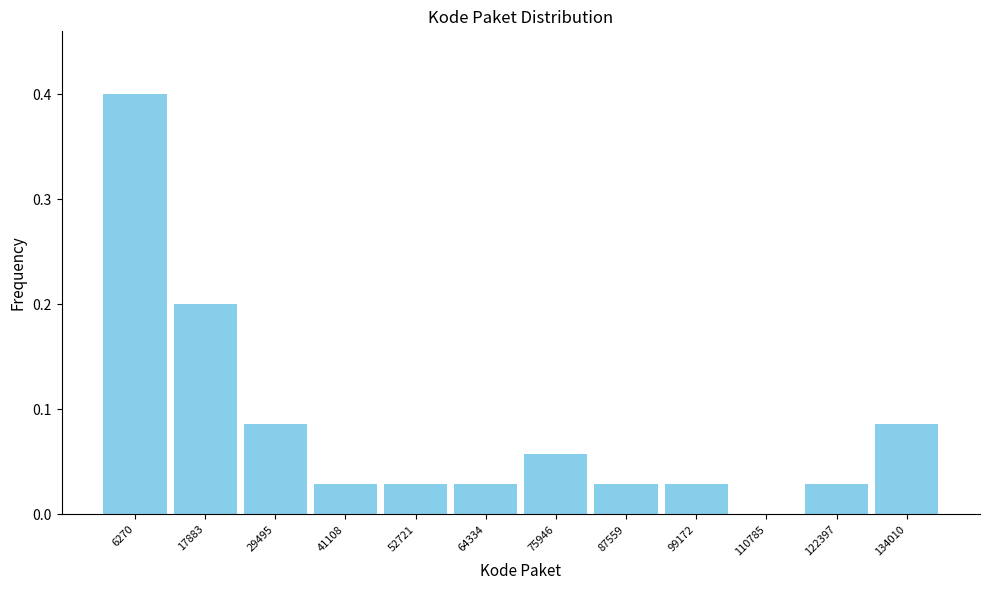

Reading left to right, list every bar in this chart as the range it spans on the x-axis followed by its height. Neither the bar edges nor the heights are printed on the chart, so give them approximately, as read against the axes.

0 to 12000: 0.40
12000 to 24000: 0.20
24000 to 36000: 0.09
36000 to 46000: 0.03
46000 to 58000: 0.03
58000 to 70000: 0.03
70000 to 82000: 0.06
82000 to 94000: 0.03
94000 to 104000: 0.03
104000 to 116000: 0
116000 to 128000: 0.03
128000 to 140000: 0.09